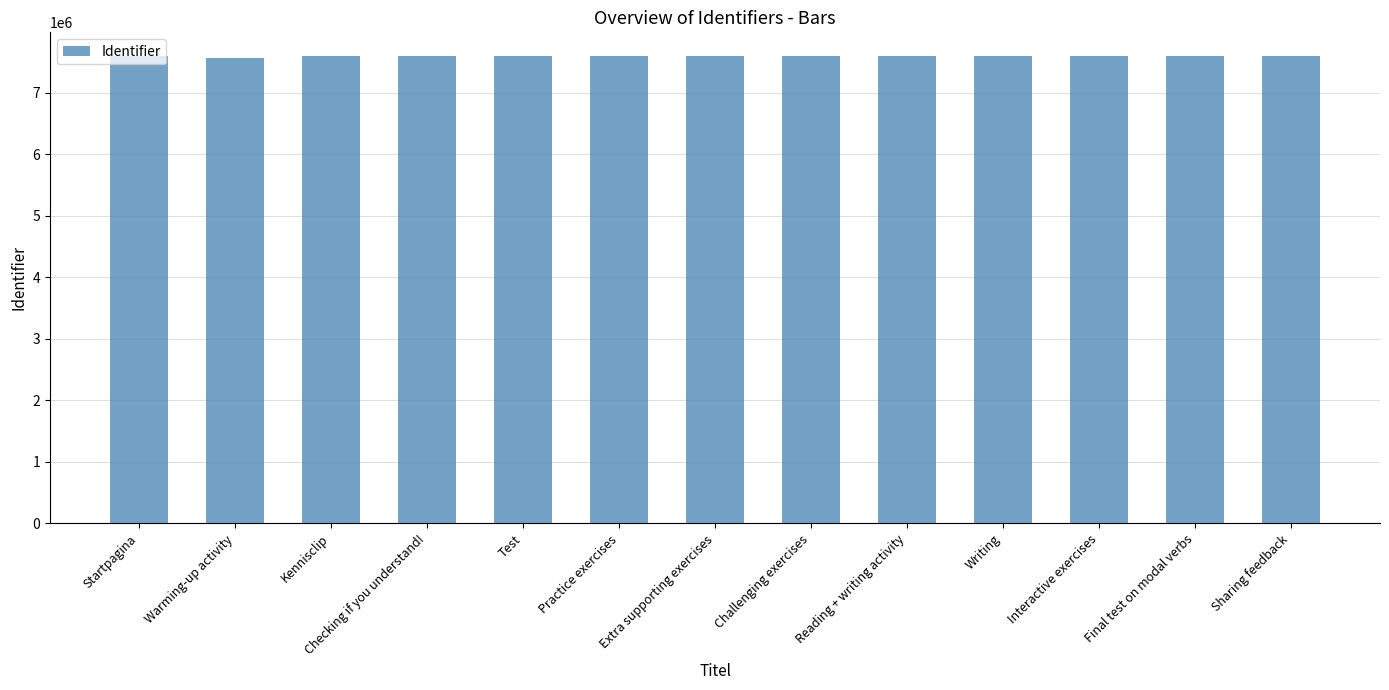

What is the sum of all values?

98719348